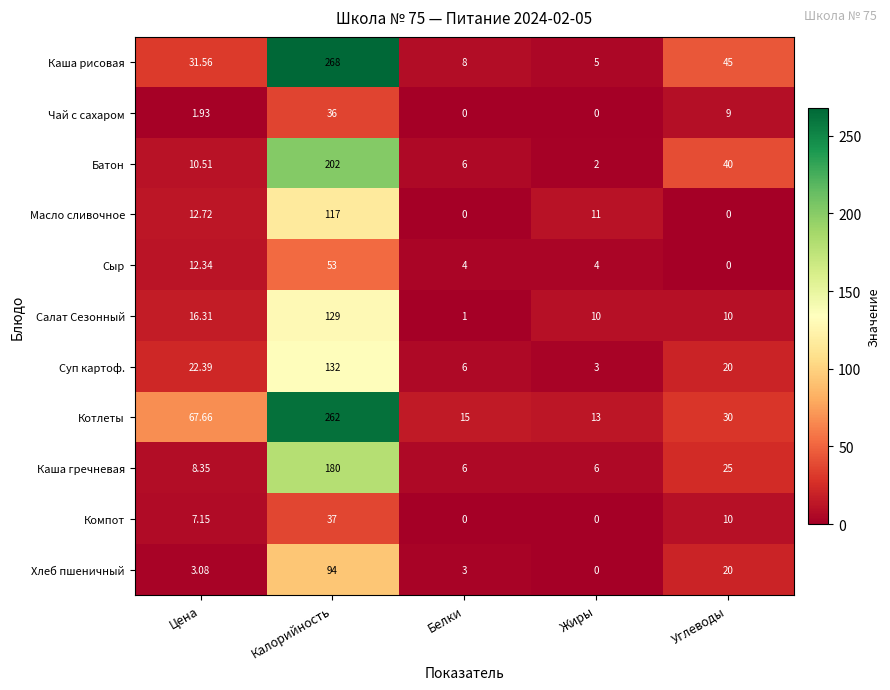

At how many categories does at least one series exceed 18?

3